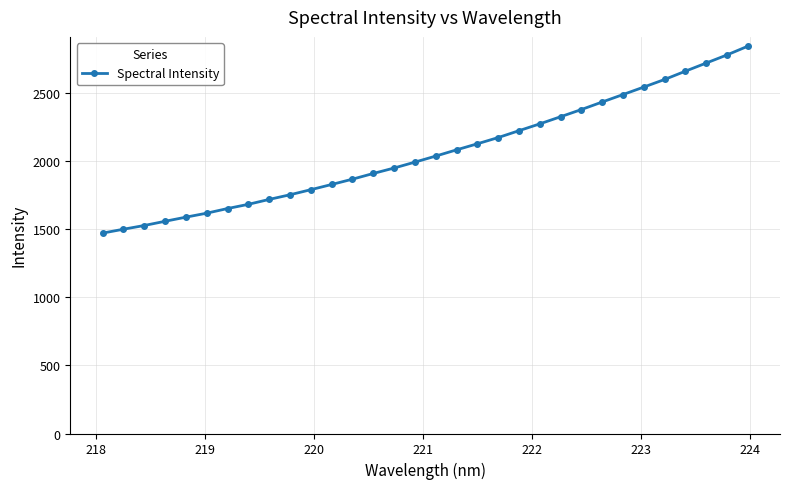

What is the greatest value displayed?

2844.5